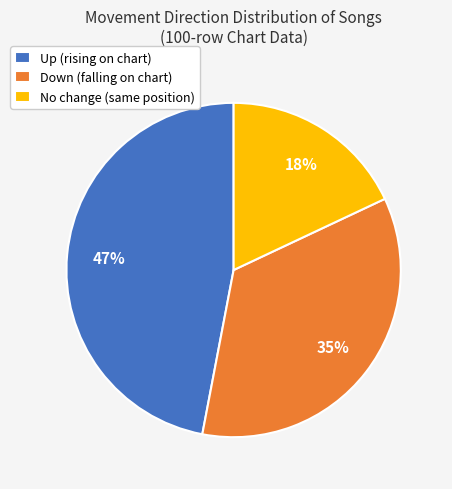

Combined, do Down (falling on chart) and No change (same position) account for over 50%?

Yes